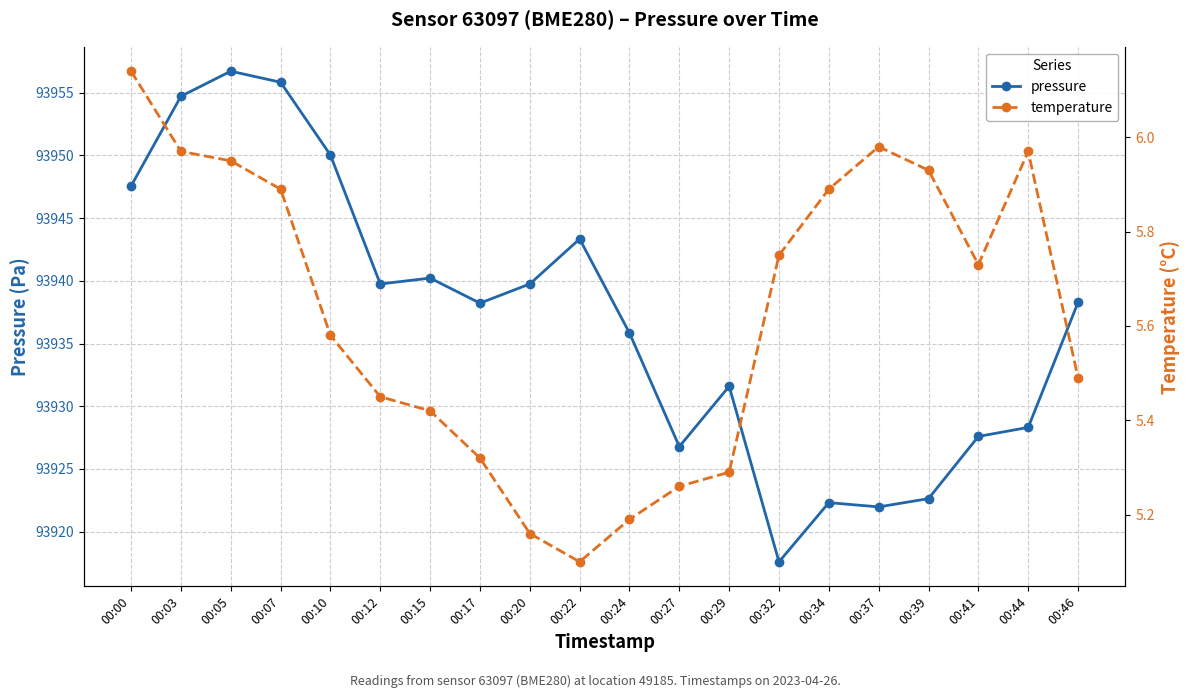

The pressure series shows 44415.7 at 00:46. True or false?

False